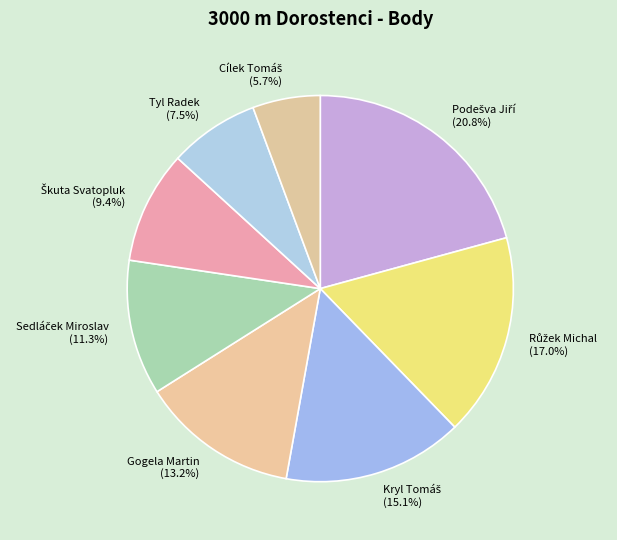

Is there a majority slice in this chart?

No